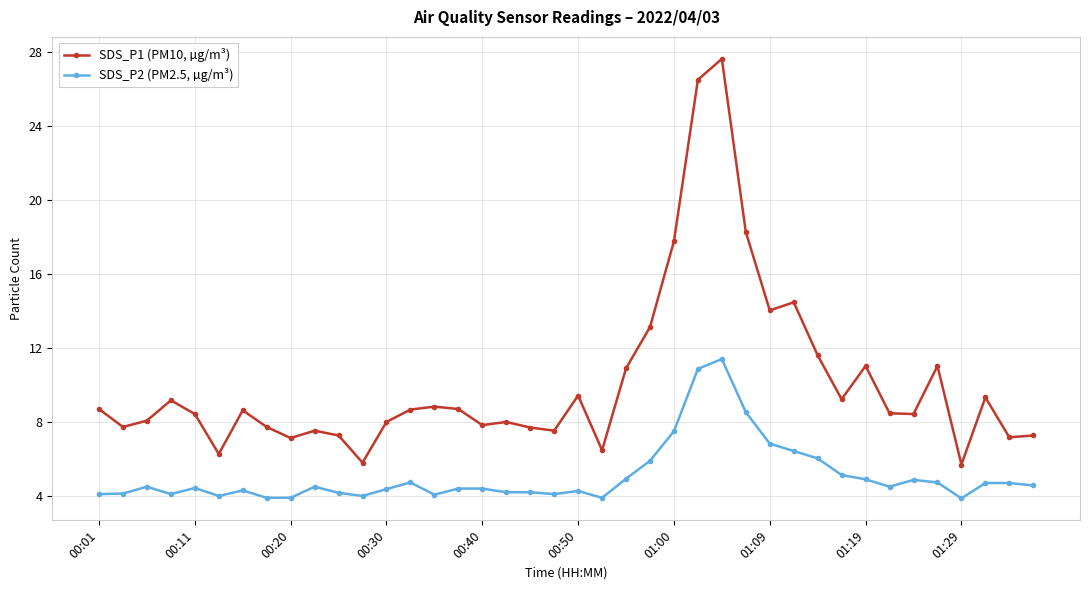

How many series are shown in this chart?

2